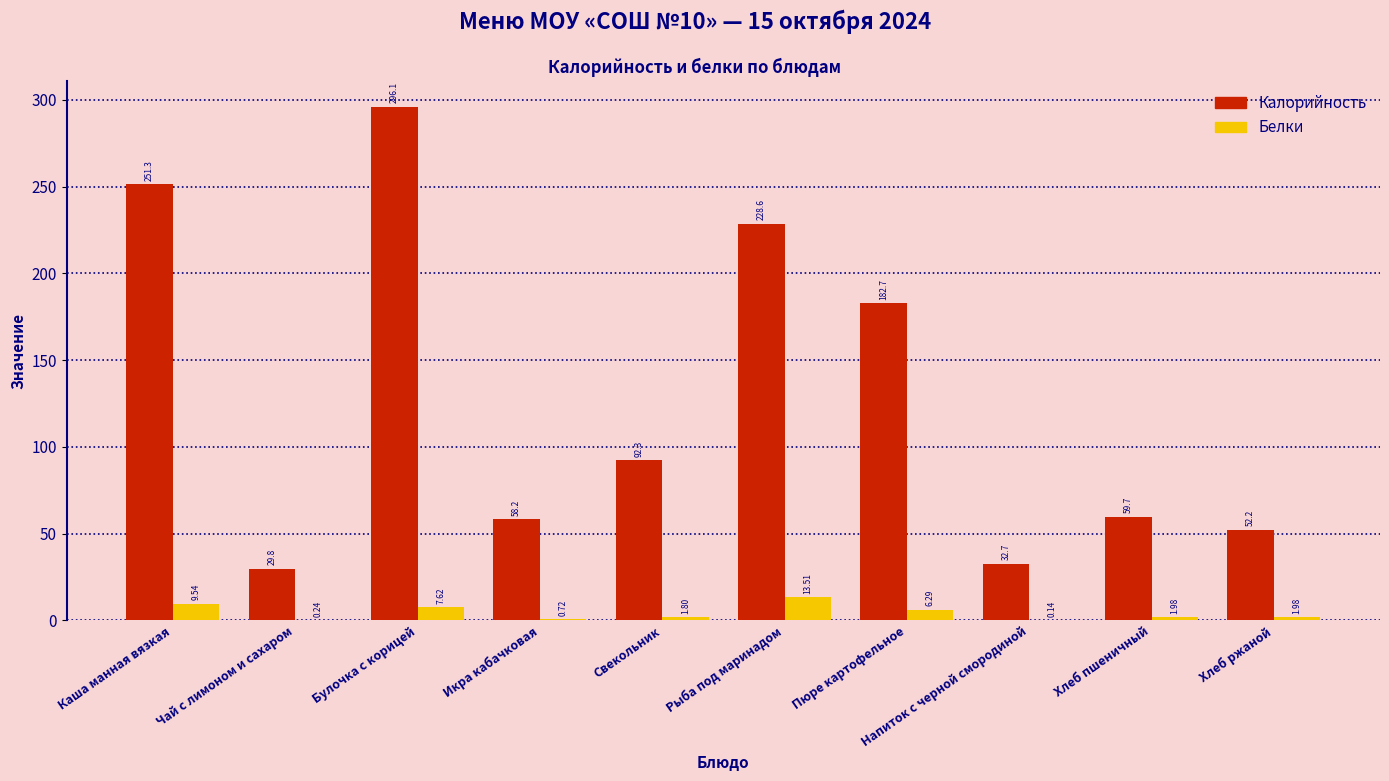

At which category is the sum across all series the highest?

Булочка с корицей